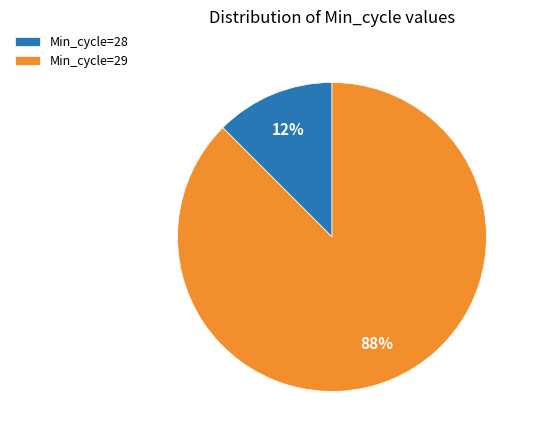

To the nearest percent, what percentage of the pie is Min_cycle=29?

88%